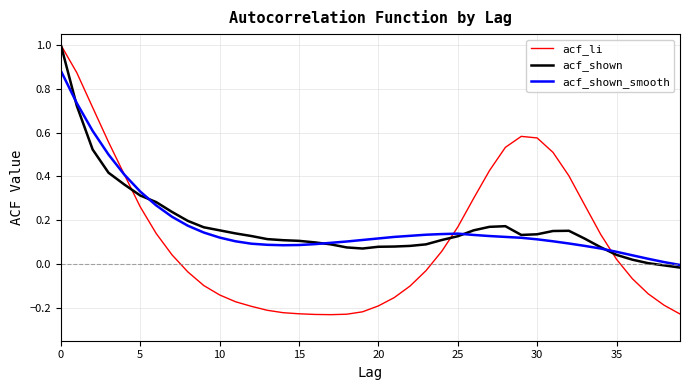

Which series has the largest range (max minus min)?

acf_li